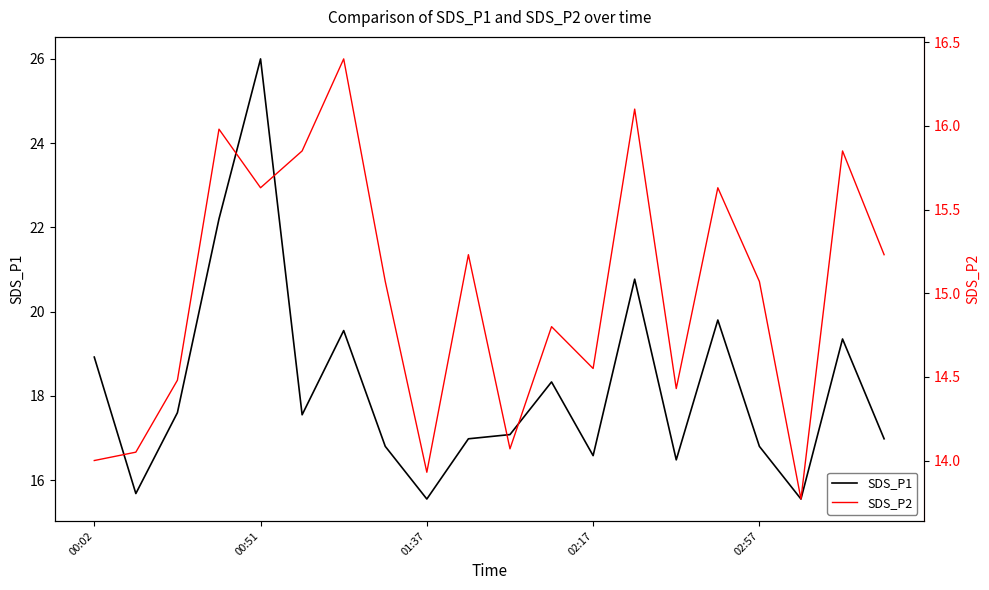

True or false: SDS_P2 has more than 1 interior local peaks.

True